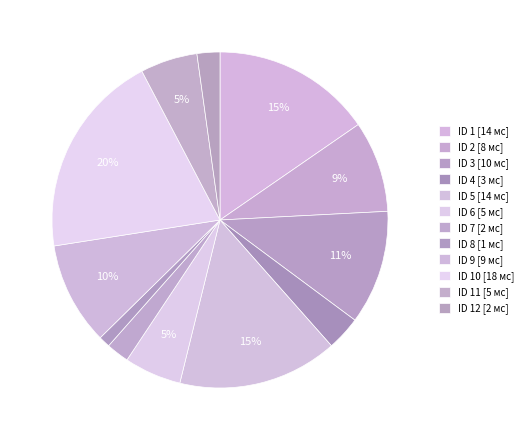

Rank the categories by value from lowest to highest.

8, 7, 12, 4, 6, 11, 2, 9, 3, 1, 5, 10